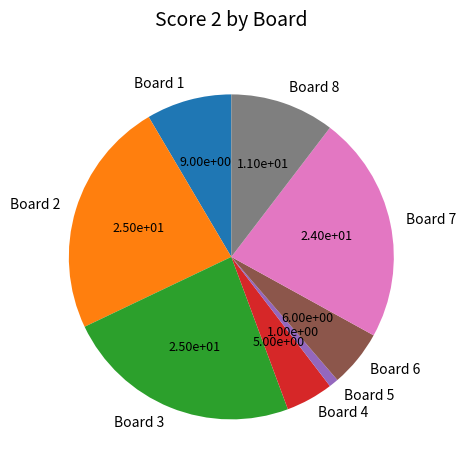

True or false: Board 2 accounts for 24% of the total.

True